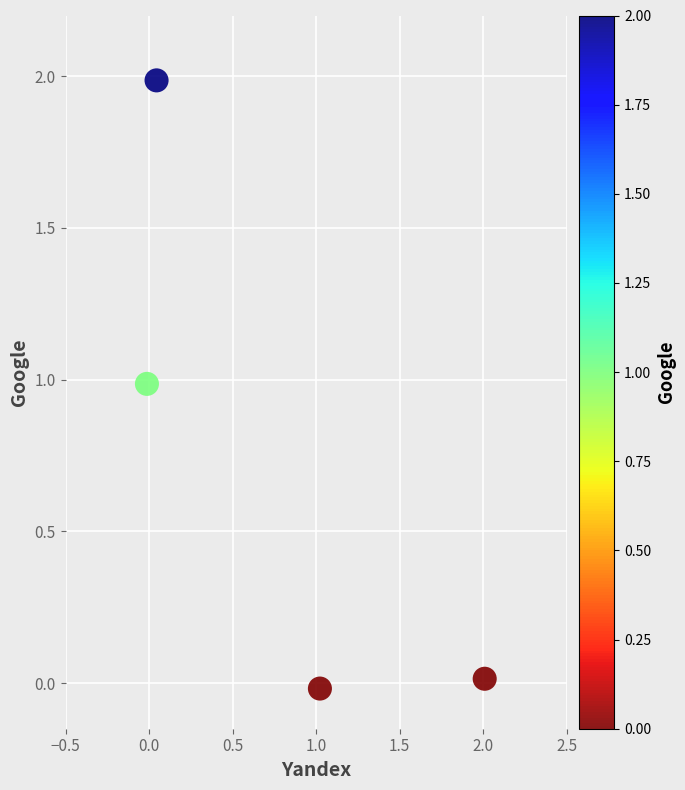

What is the average X value?

0.8